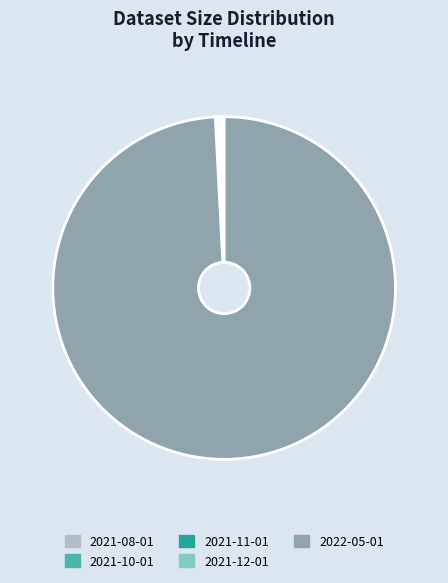

Does any single category account for the majority?

Yes